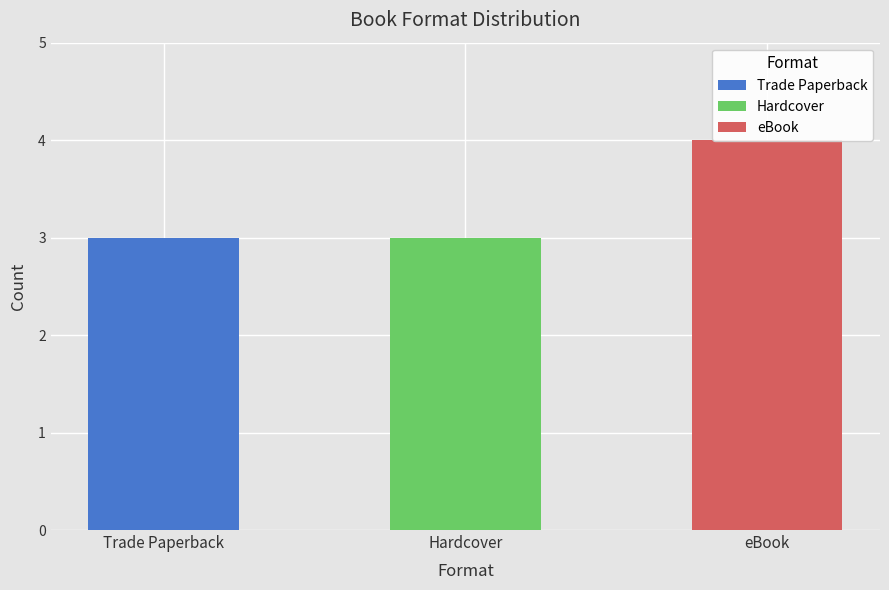

What is the sum of all values?

10